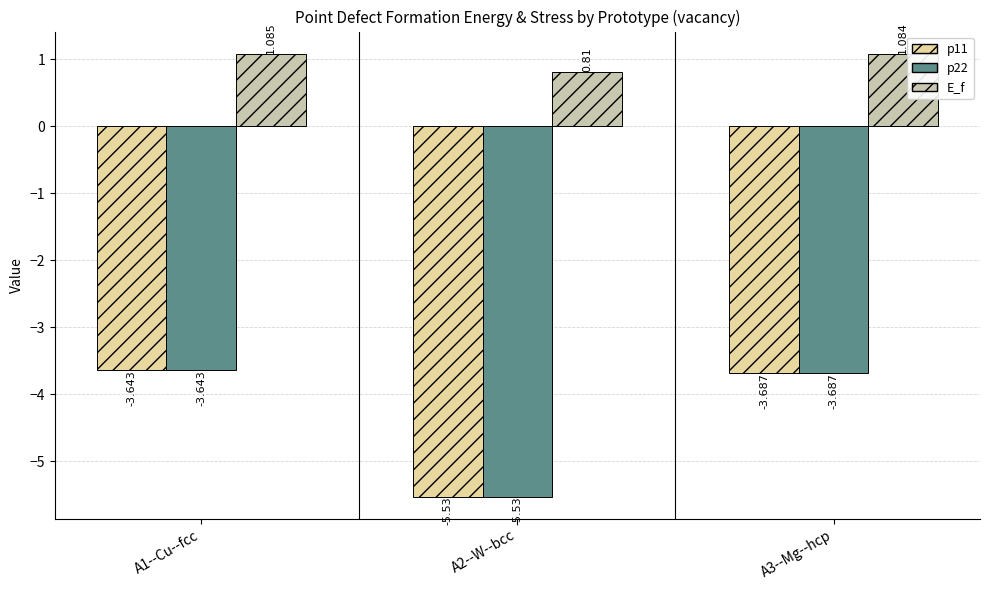

What is the difference between the highest and lowest values at A1--Cu--fcc?

4.7